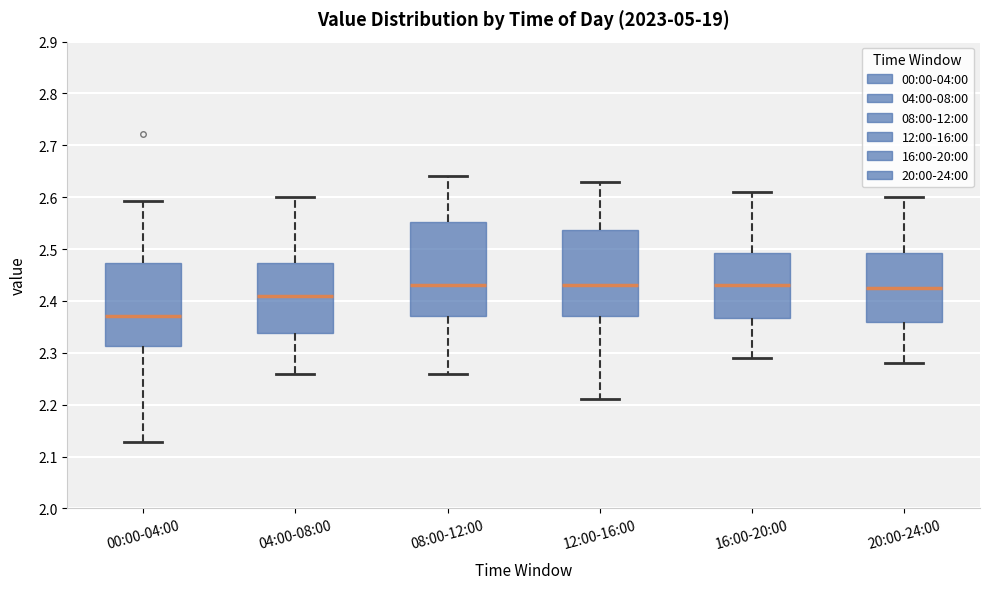

Reading left to right, transcribe this box plot: for each box, give where its median line is, the range the box spans, and where its two whiskers end, as read against the y-axis. The values are not printed on the chart, so give them approximately, as read against the axis.

00:00-04:00: median 2.37, box 2.31 to 2.47, whiskers 2.13 to 2.59
04:00-08:00: median 2.41, box 2.34 to 2.47, whiskers 2.26 to 2.60
08:00-12:00: median 2.43, box 2.37 to 2.55, whiskers 2.26 to 2.64
12:00-16:00: median 2.43, box 2.37 to 2.54, whiskers 2.21 to 2.63
16:00-20:00: median 2.43, box 2.37 to 2.49, whiskers 2.29 to 2.61
20:00-24:00: median 2.43, box 2.36 to 2.49, whiskers 2.28 to 2.60